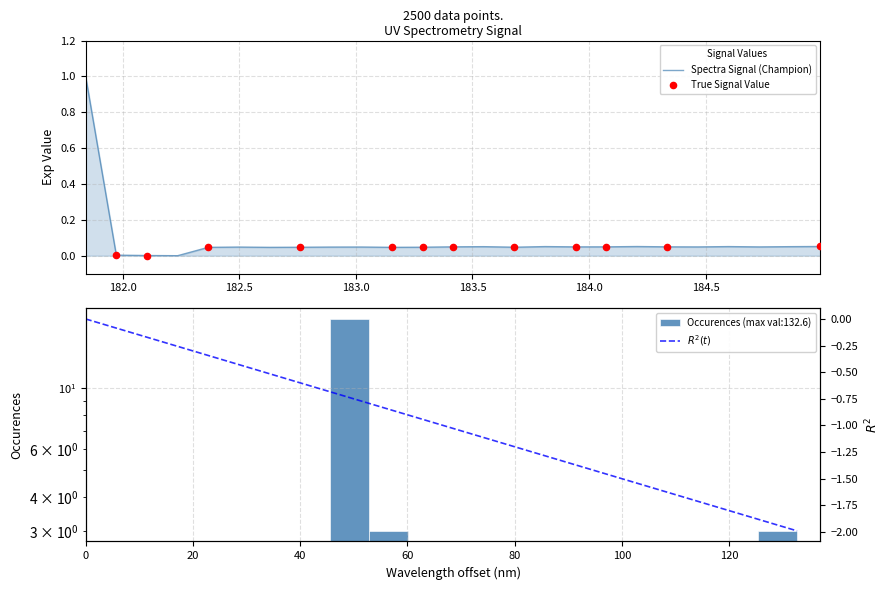

What is the highest value of the Spectra Signal (Champion) series?

1.0